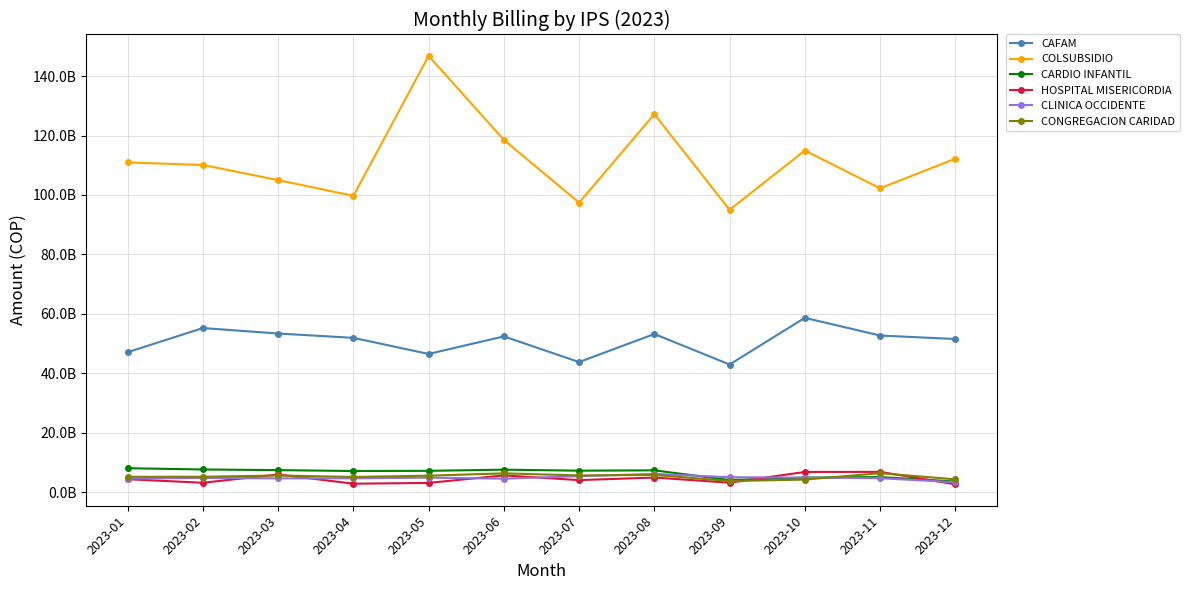

Reading left to right, transcribe all the data shown in this chart.

CAFAM: 2023-01=47078788822.4	2023-02=55200961108.3	2023-03=53363402824.7	2023-04=51905355492.3	2023-05=46486110863.9	2023-06=52395341425.8	2023-07=43747675628.0	2023-08=53202562717.5	2023-09=42929543690.5	2023-10=58649368360.0	2023-11=52685616237.8	2023-12=51513236676.4
COLSUBSIDIO: 2023-01=110966006018.0	2023-02=110111226414.8	2023-03=105002345456.5	2023-04=99716397149.2	2023-05=146826765481.0	2023-06=118557321192.2	2023-07=97417546587.2	2023-08=127223385220.6	2023-09=95018915921.6	2023-10=114973741605.0	2023-11=102249963125.7	2023-12=112228524772.4
CARDIO INFANTIL: 2023-01=8020177594.0	2023-02=7590166823.0	2023-03=7375597399.0	2023-04=7074878416.0	2023-05=7135615400.0	2023-06=7524070550.2	2023-07=7188768290.0	2023-08=7297724223.0	2023-09=4041955706.1	2023-10=4852670824.5	2023-11=5033988769.9	2023-12=3534250949.0
HOSPITAL MISERICORDIA: 2023-01=4303057215.0	2023-02=3125570918.2	2023-03=5902760339.8	2023-04=2800352134.0	2023-05=3064462667.0	2023-06=5610477378.4	2023-07=4008005471.0	2023-08=4875662559.7	2023-09=3137150259.4	2023-10=6755299467.0	2023-11=6783625628.4	2023-12=2595156790.0
CLINICA OCCIDENTE: 2023-01=4522629732.0	2023-02=4735513086.0	2023-03=4603236634.4	2023-04=4602516080.0	2023-05=4832733708.8	2023-06=4493891575.5	2023-07=5336862922.7	2023-08=6112502397.5	2023-09=4981752787.1	2023-10=4848618358.2	2023-11=4650241614.8	2023-12=3301414030.0
CONGREGACION CARIDAD: 2023-01=5115629220.0	2023-02=5142032470.0	2023-03=5565793059.0	2023-04=5072679231.0	2023-05=5498742280.0	2023-06=6288471558.8	2023-07=5586110816.0	2023-08=5754744673.9	2023-09=3712835929.1	2023-10=4189230233.0	2023-11=6334283335.2	2023-12=4273665231.0